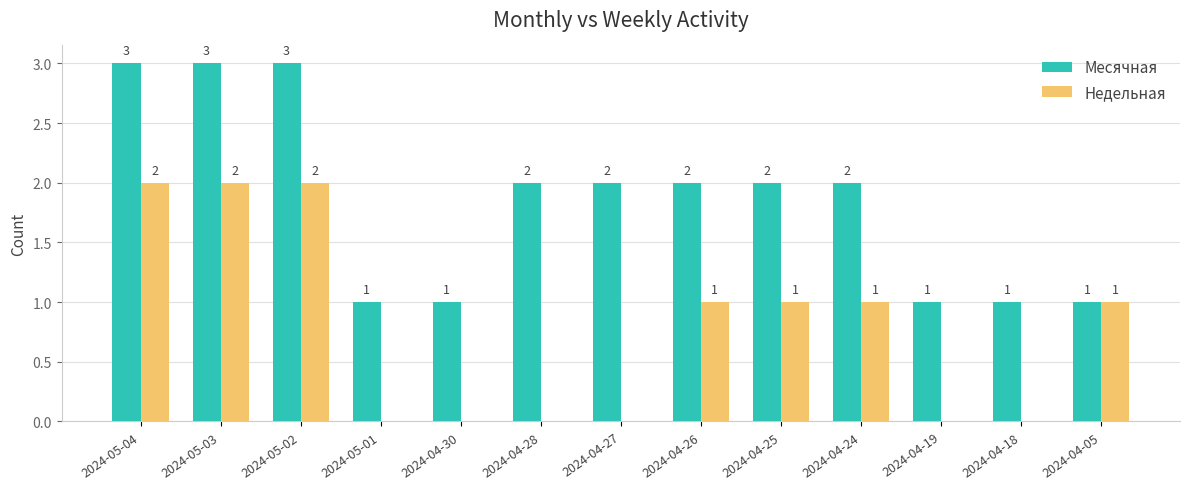

True or false: Недельная has a value of 1 at 2024-04-27.

False